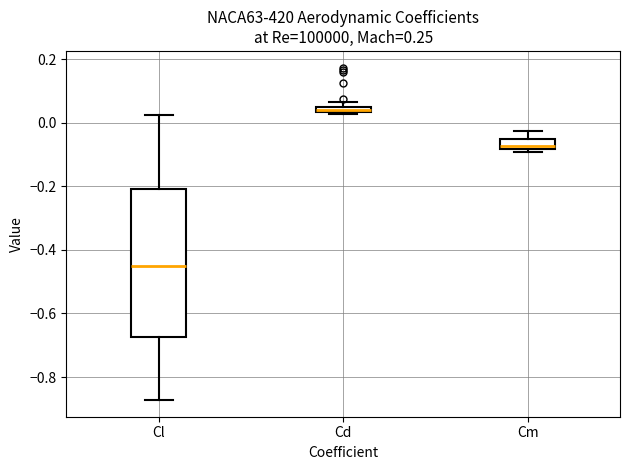

Which box is the tallest, from its lower edge to its upper edge?

Cl